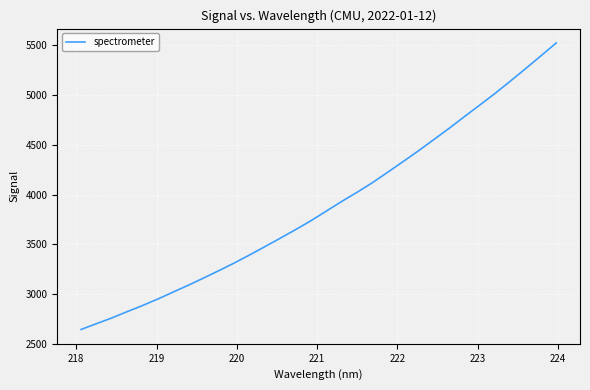

What is the sum of all values?

124564.7